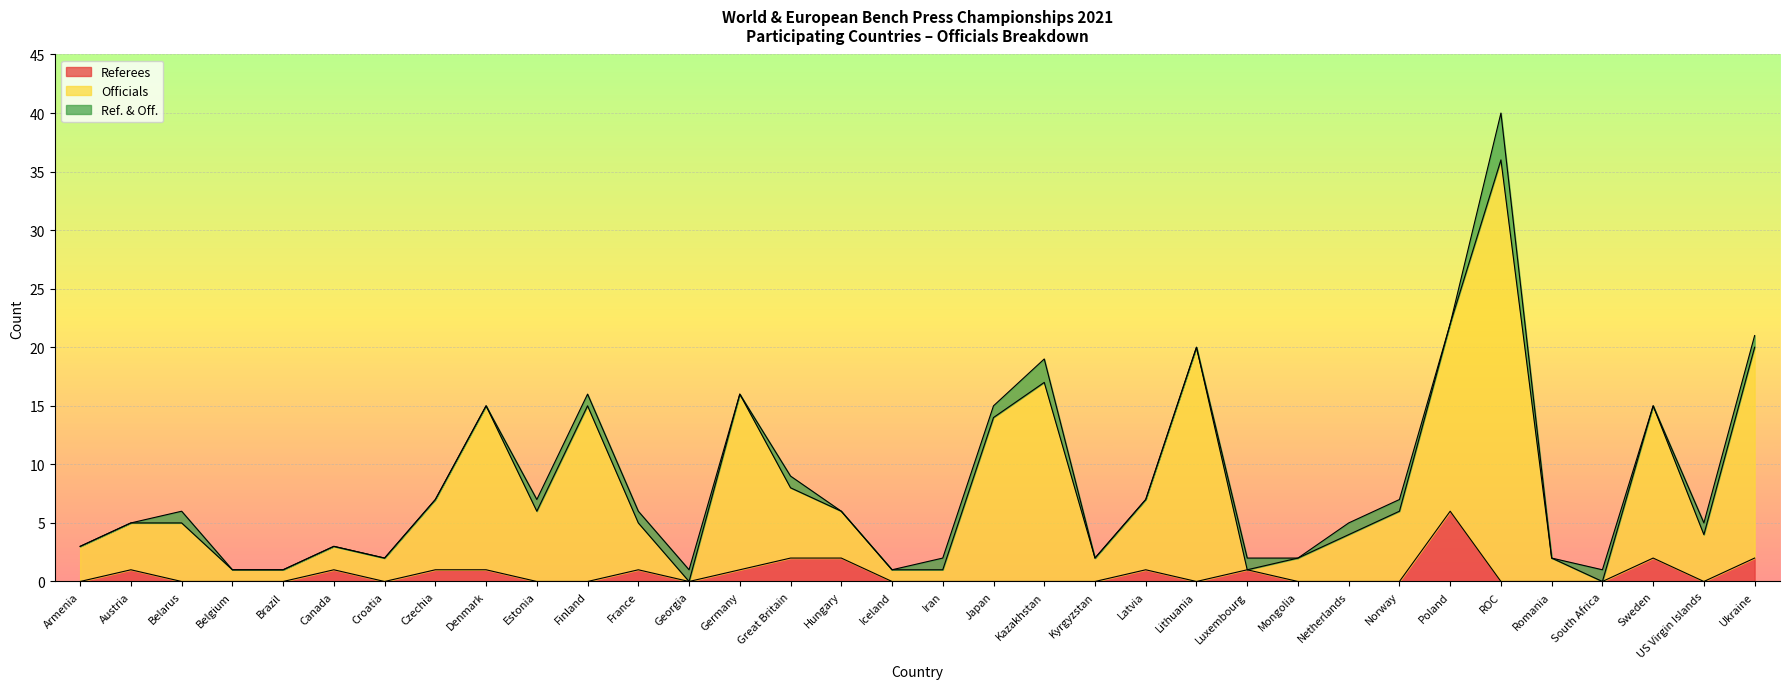

Which series has the largest total across all categories?

Officials